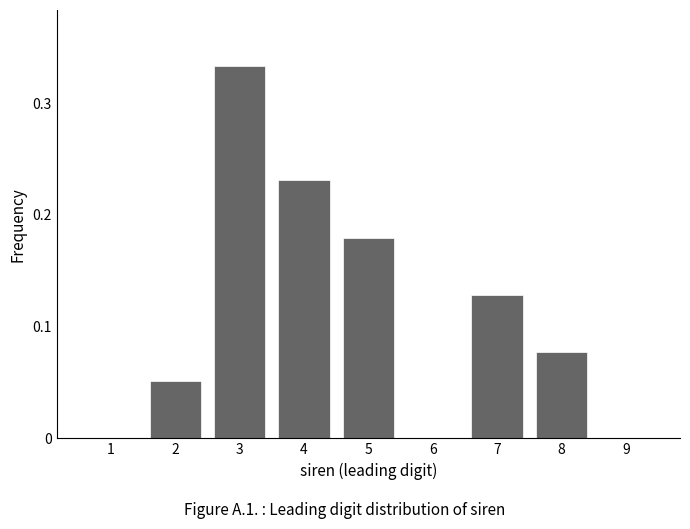

Which has a higher value, 3 or 8?

3